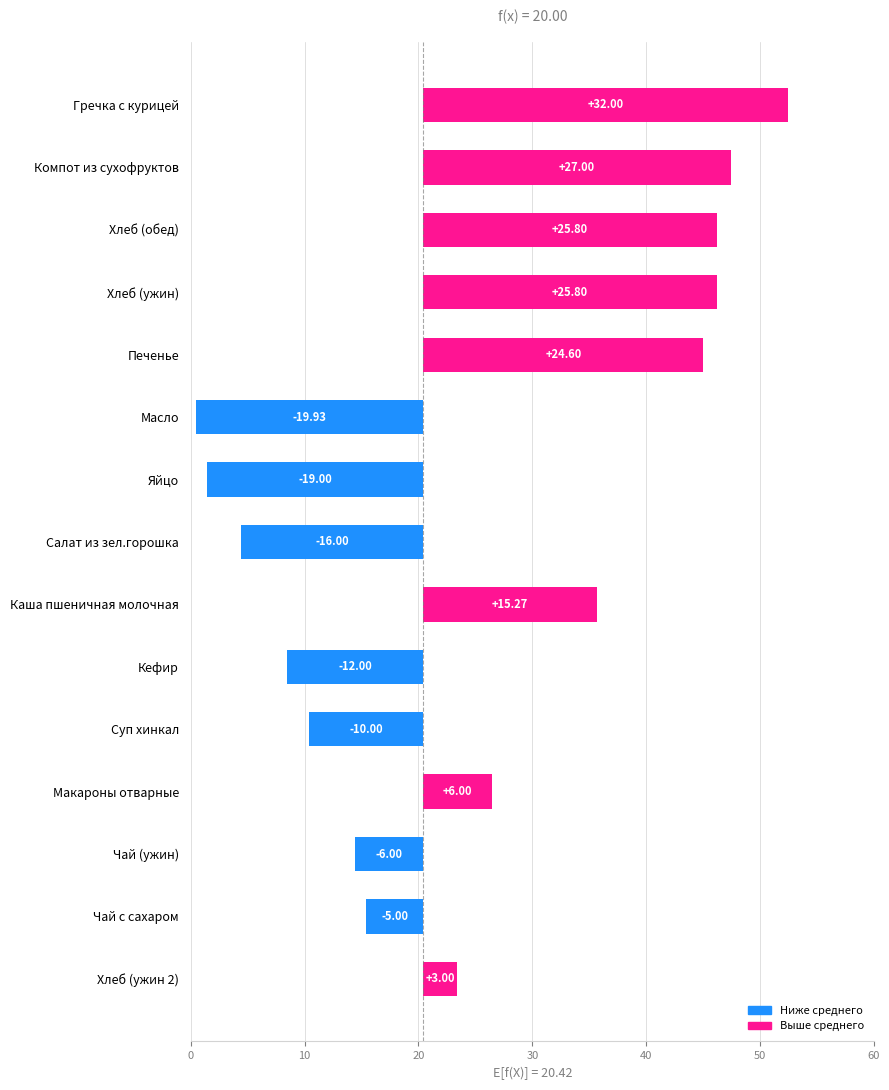

Approximately how many times larger is the value at Гречка с курицей compared to Кефир?

2.7